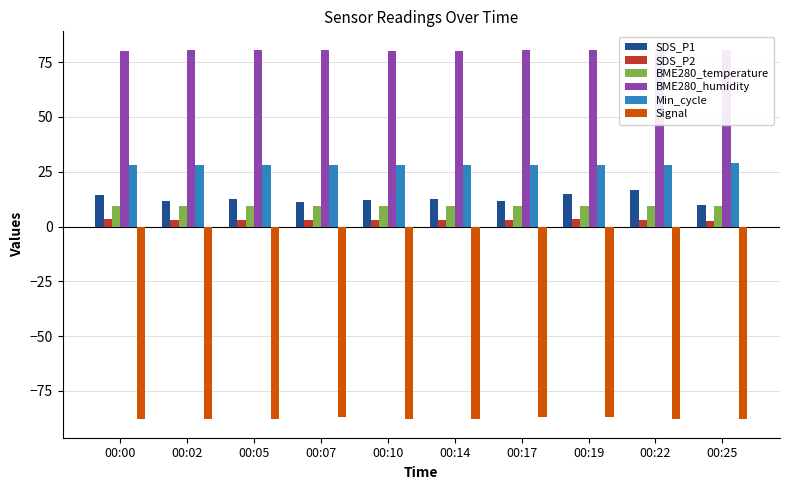

What is the smallest value displayed?

-88.0